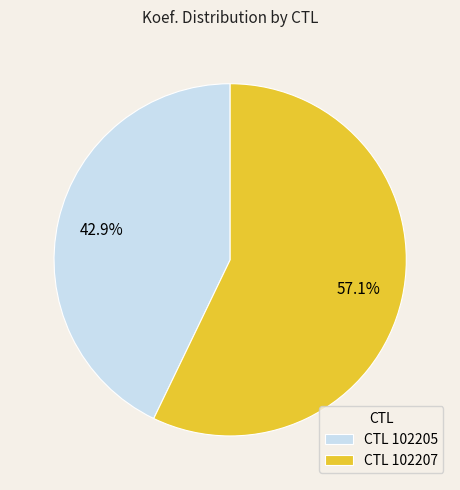

Count the number of slices in the pie.

2